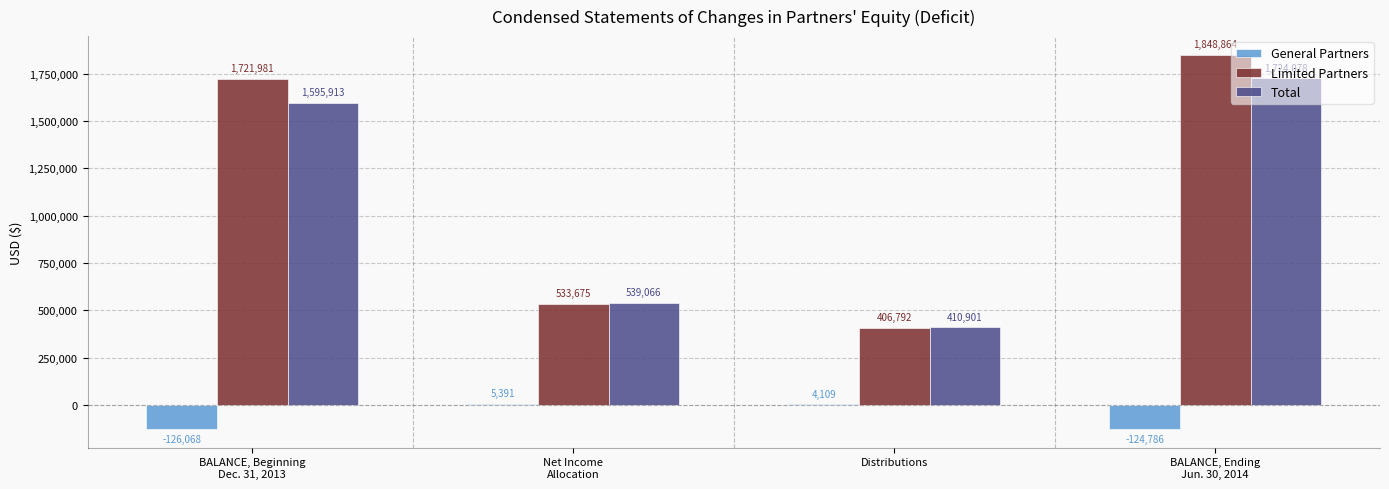

How many series are shown in this chart?

3